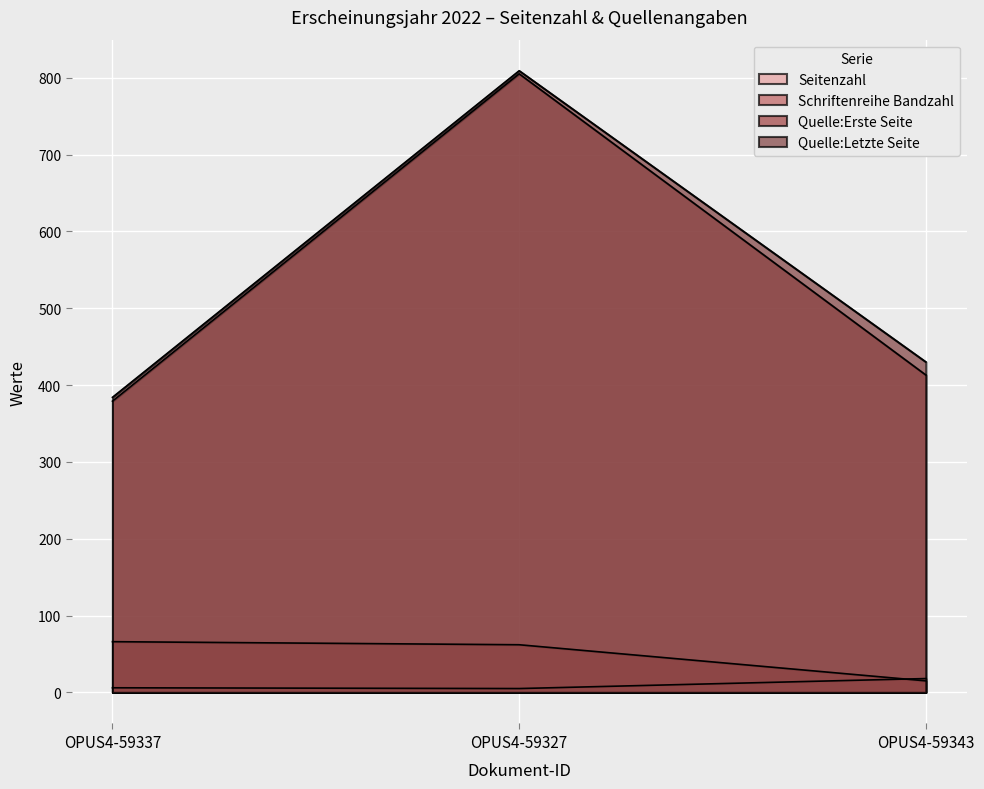

What is the average value of the Schriftenreihe Bandzahl series?

48